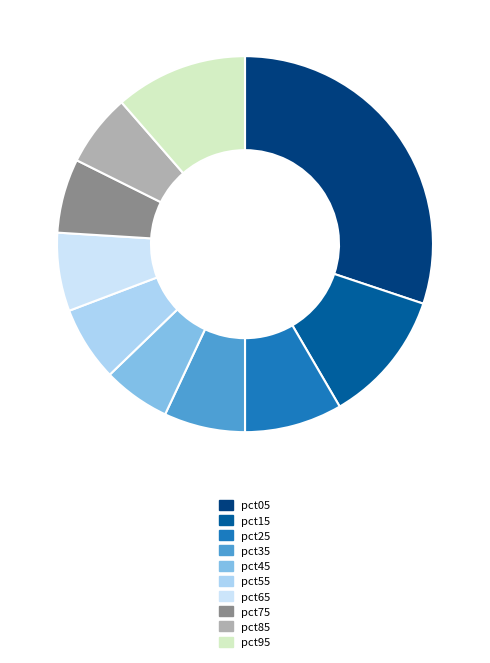

Which category has the biggest portion of the pie?

pct05